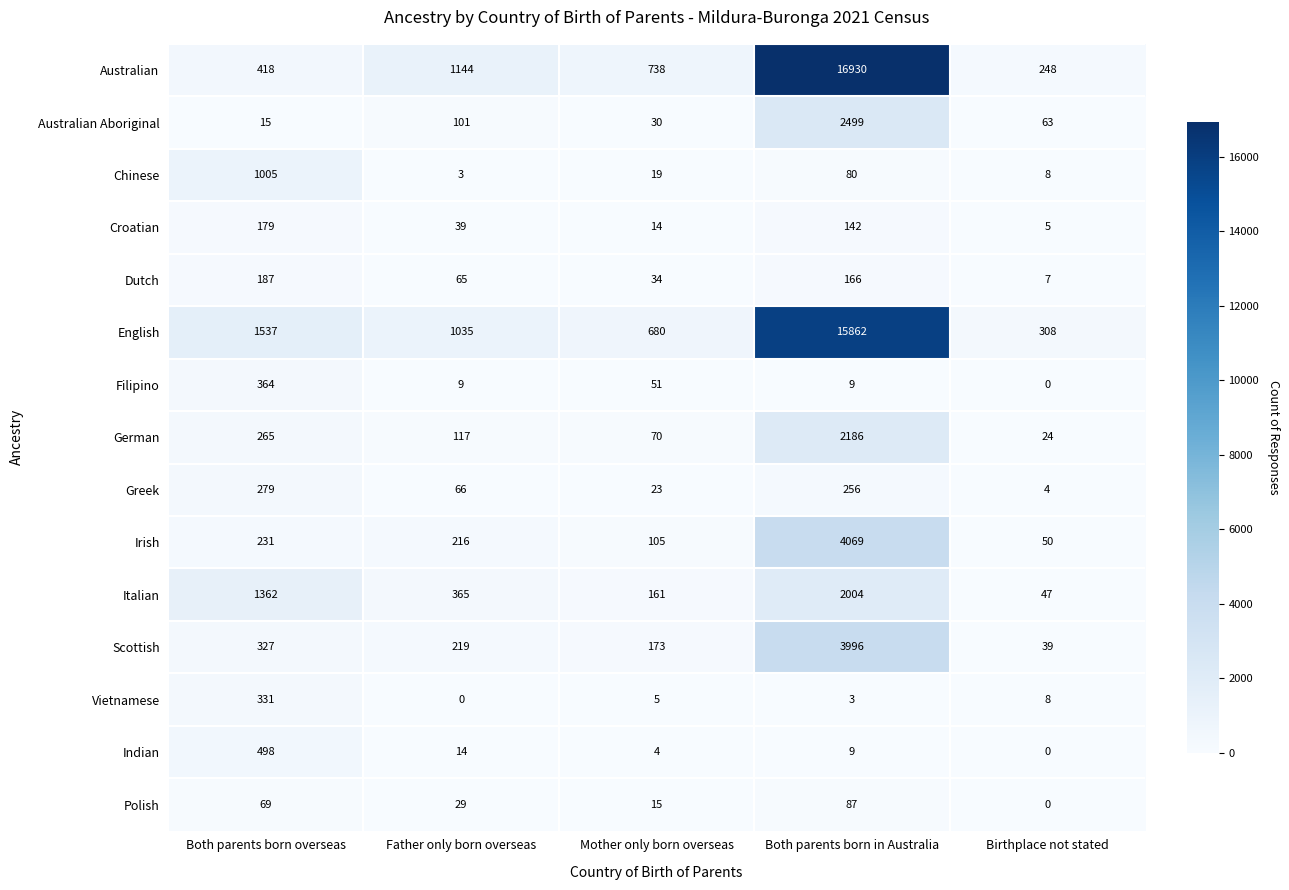

At which category is the sum across all series the highest?

Both parents born in Australia